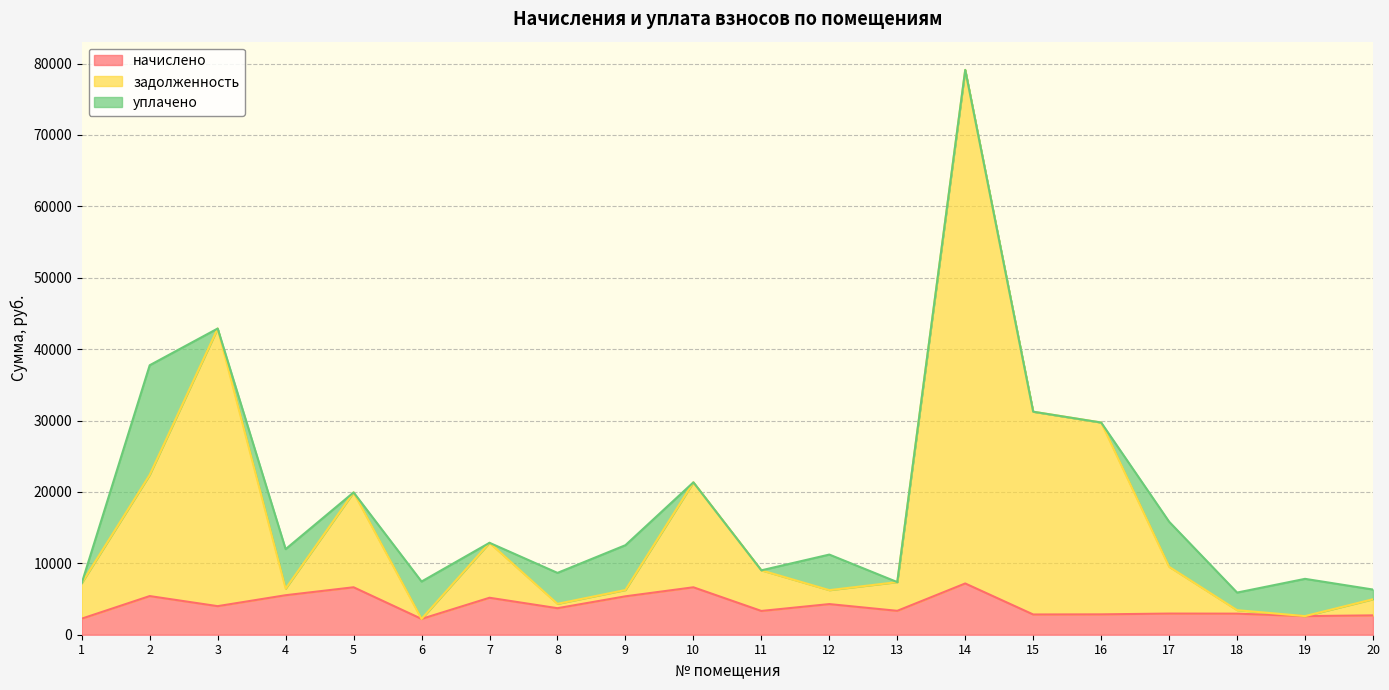

At which category is the sum across all series the highest?

14